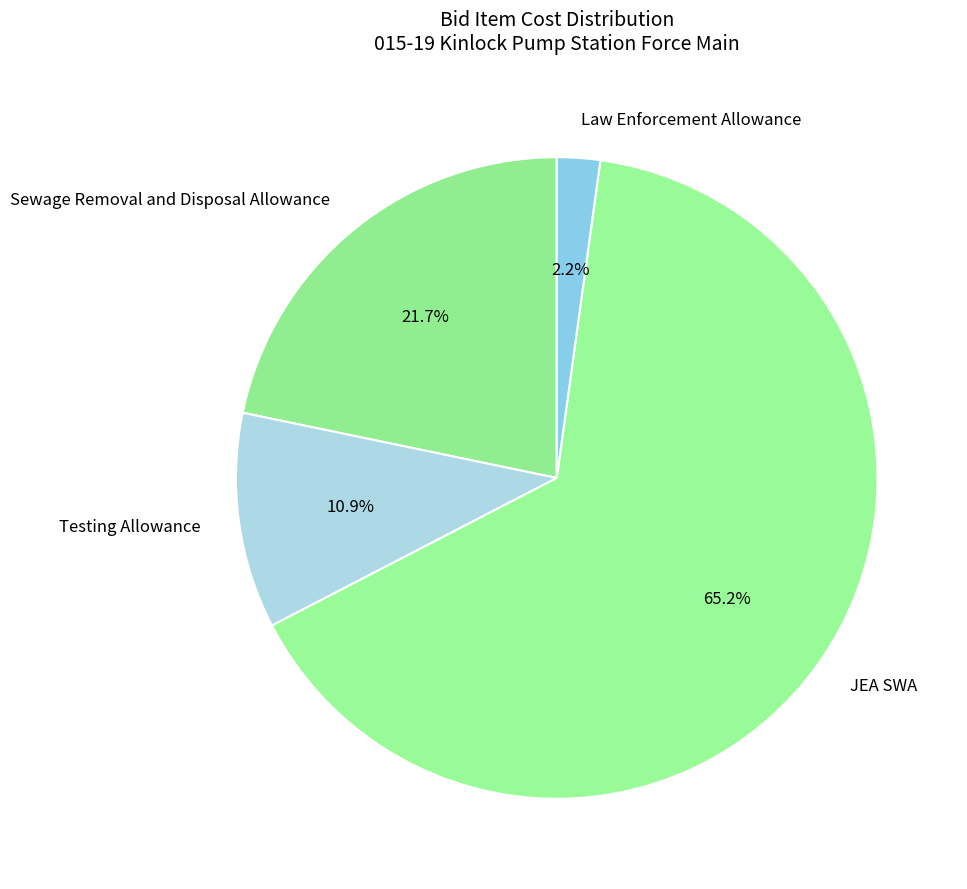

To the nearest percent, what is the combined percentage of Sewage Removal and Disposal Allowance and Testing Allowance?

33%